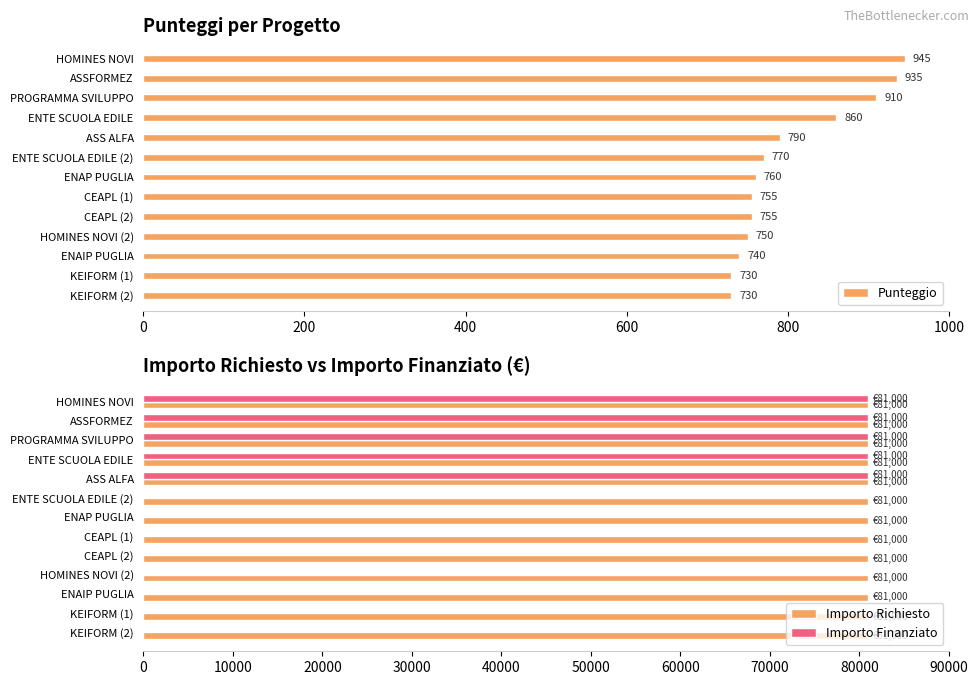

What is the sum of all Importo Finanziato values?

405000